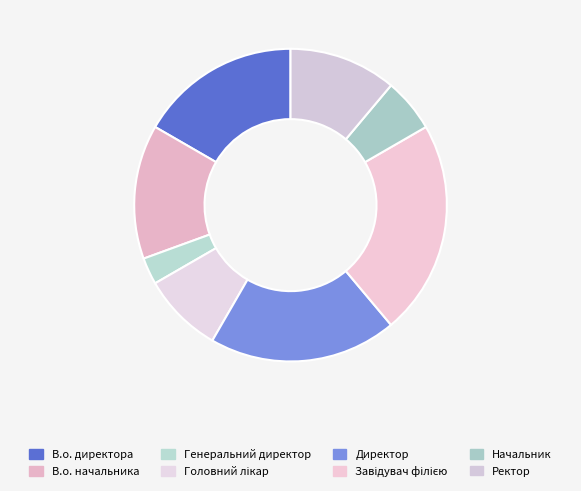

How many segments does this pie chart have?

8